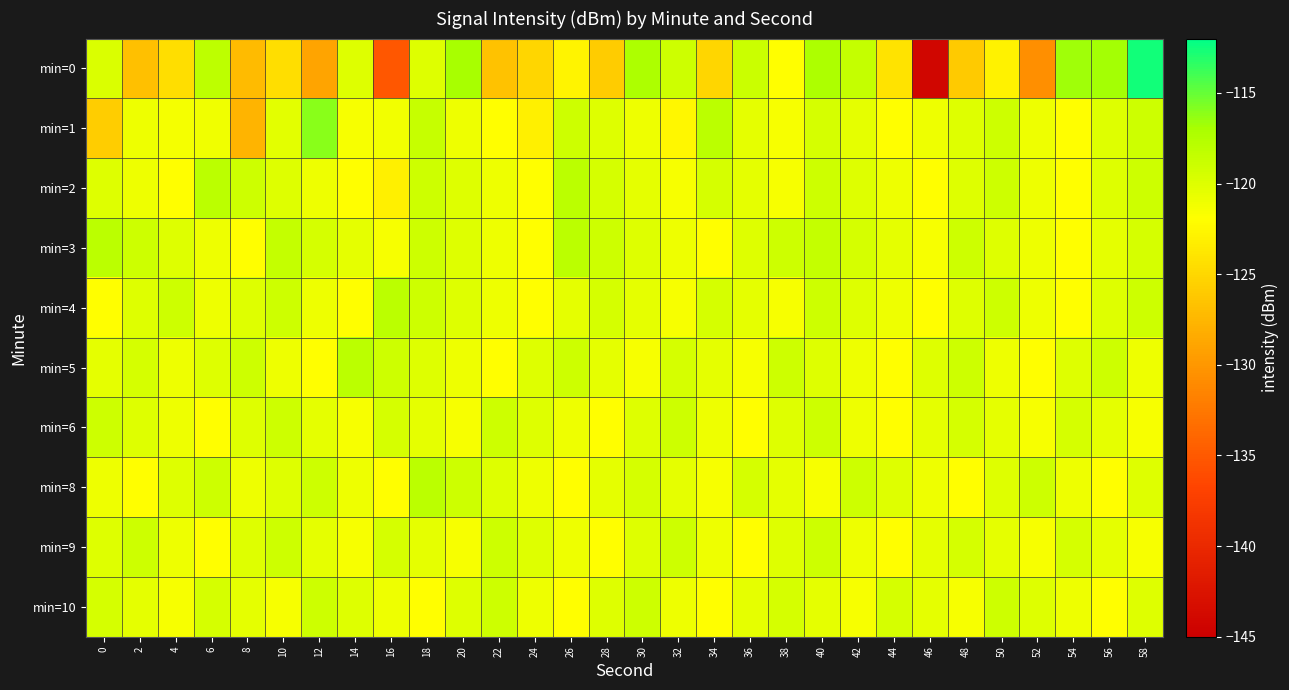

How many series are shown in this chart?

10